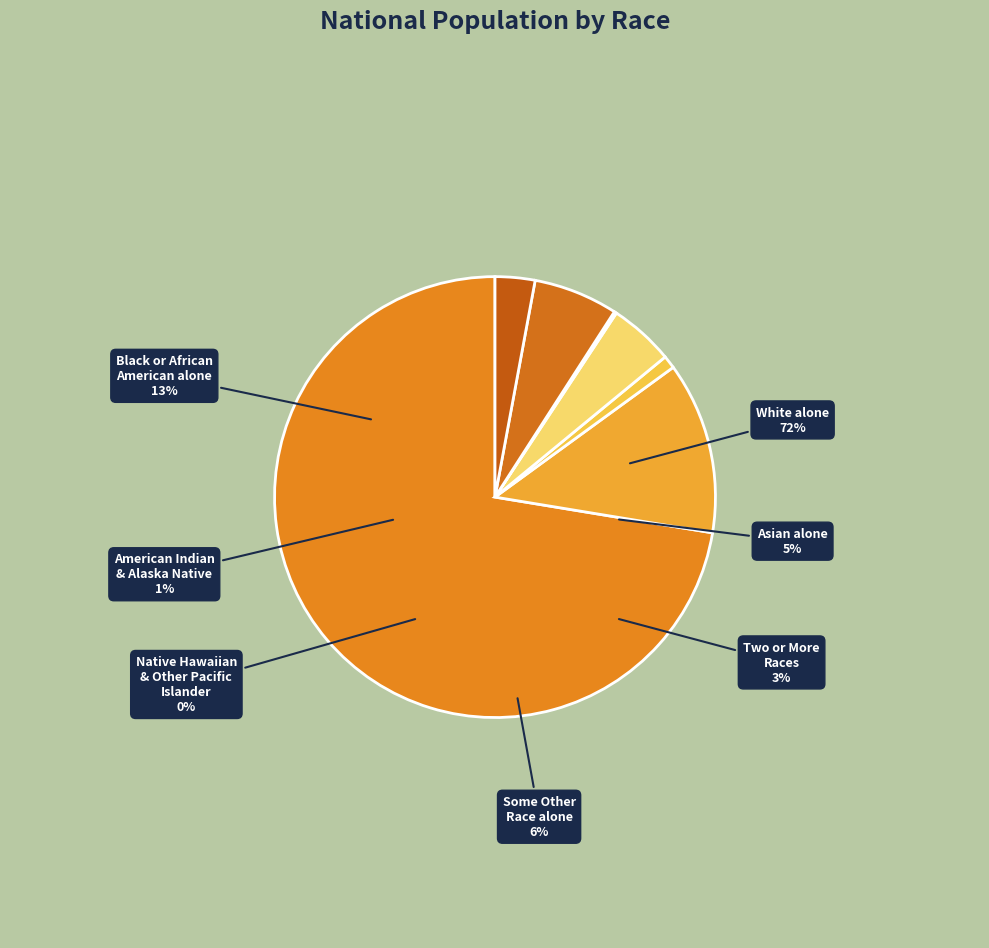

What is the largest slice in the pie chart?

White alone